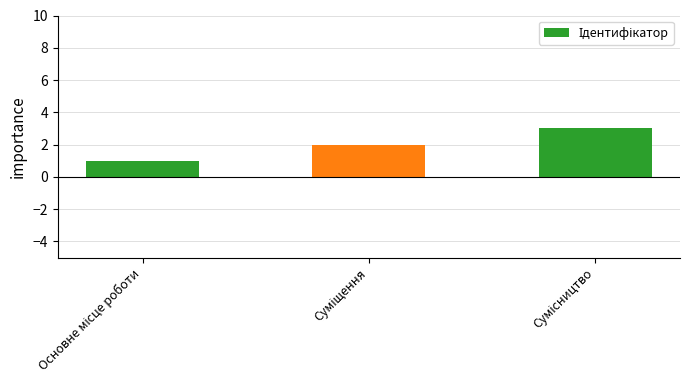

What is the smallest value displayed?

1